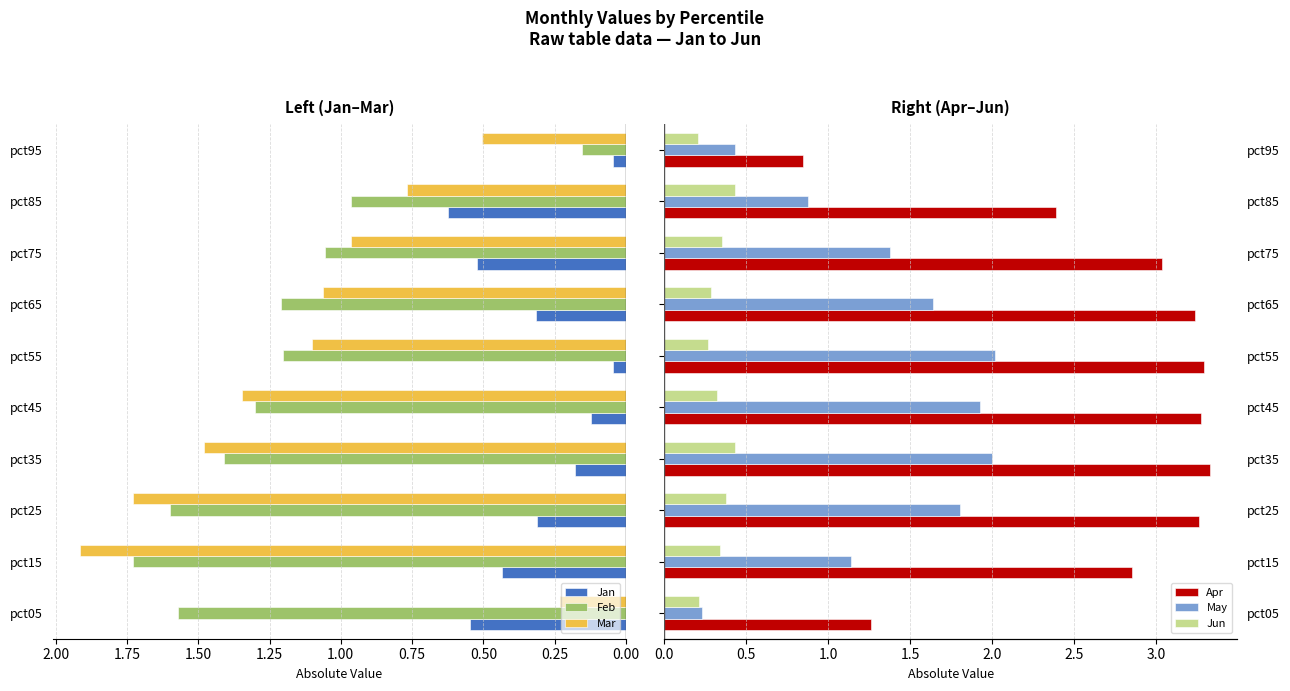

What is the difference between the second highest and second lowest values in the Apr series?

2.0